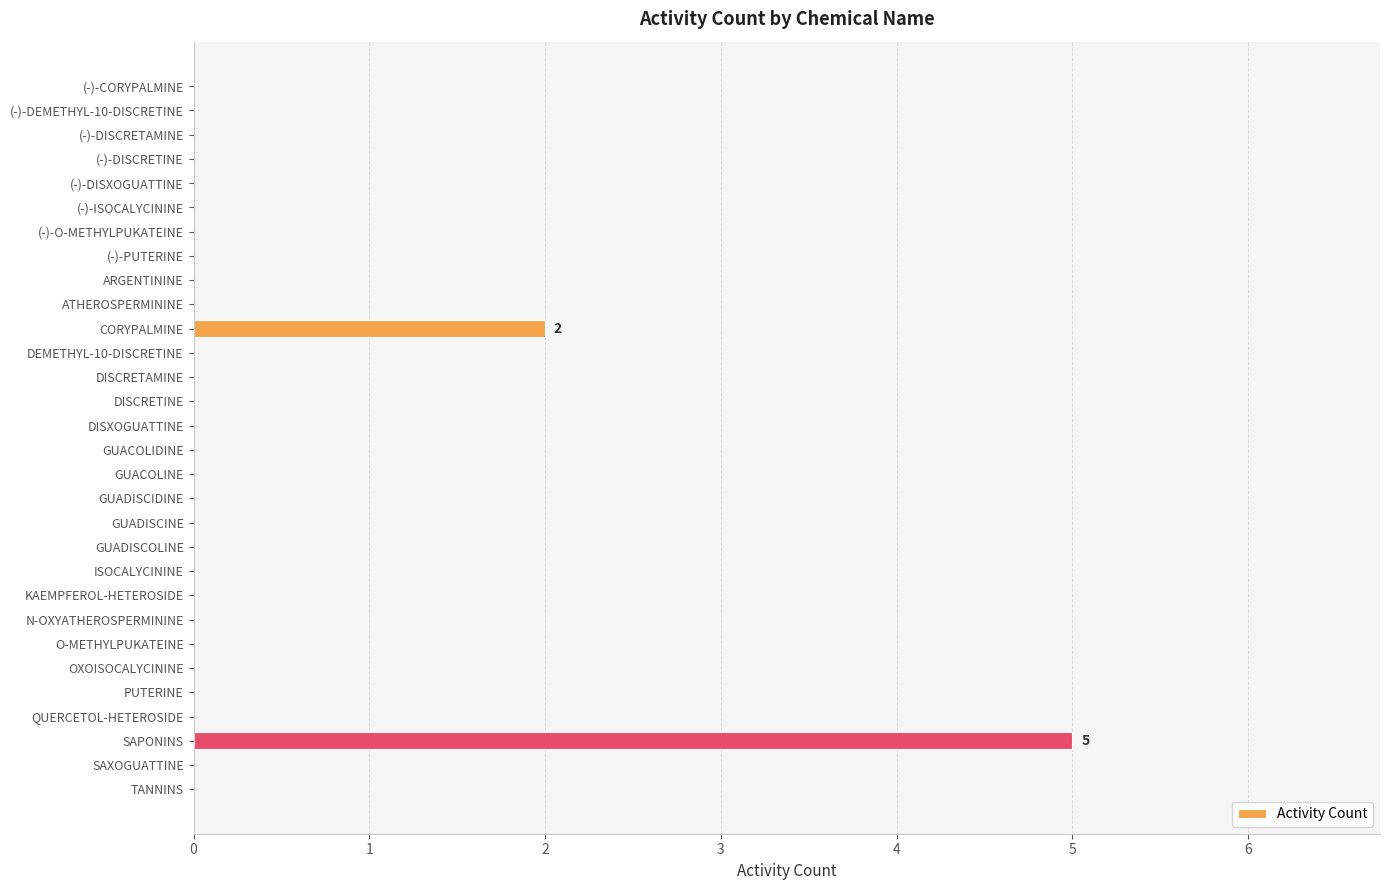

Are the bars horizontal?

Yes